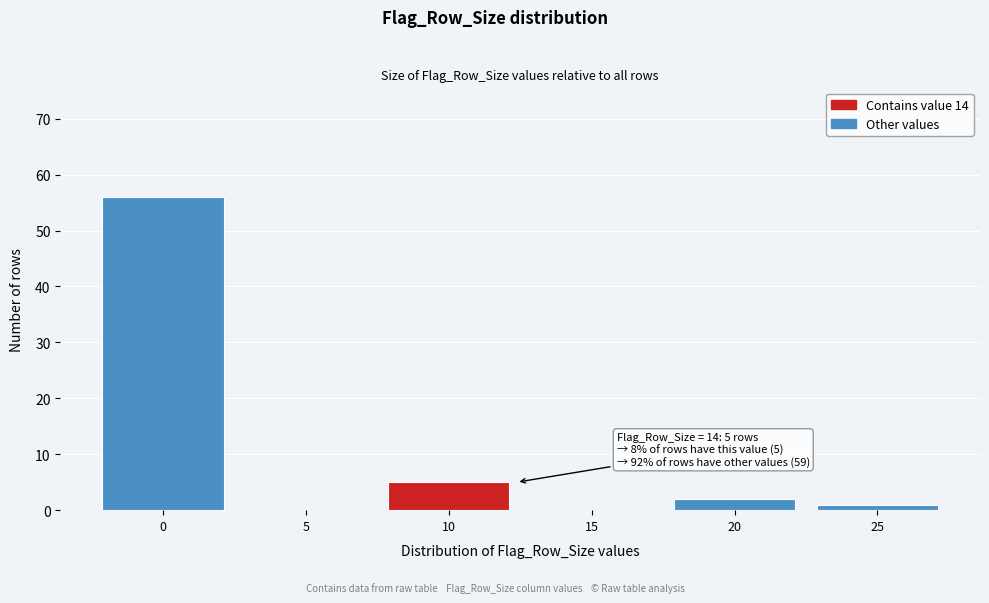

Reading left to right, what are all the values shown in this chart?

0=56	5=0	10=5	15=0	20=2	25=1